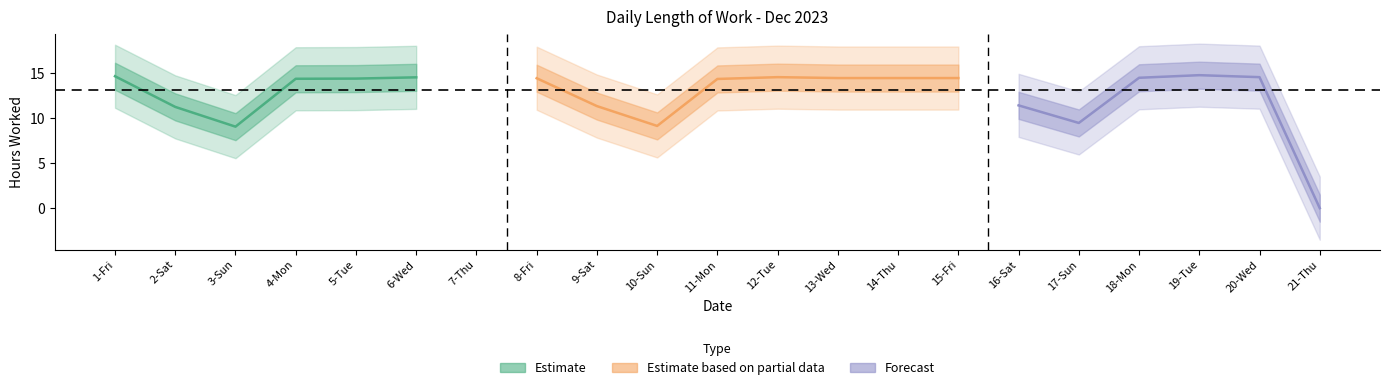

The value at 3-Sun is 9.0. True or false?

True